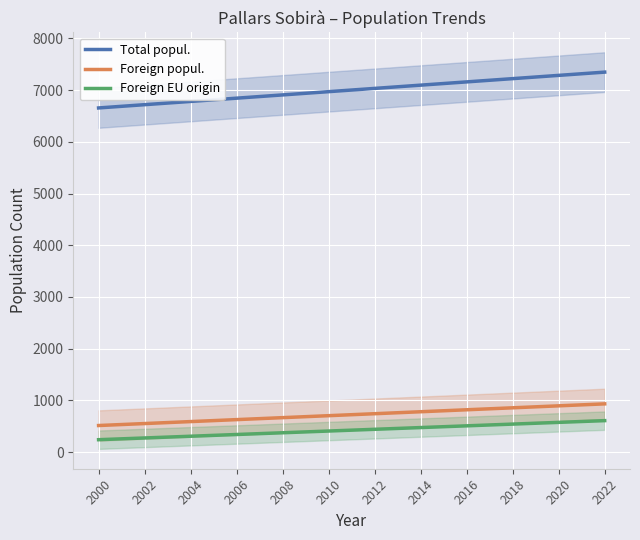

Is this an area chart (filled region under the line)?

No